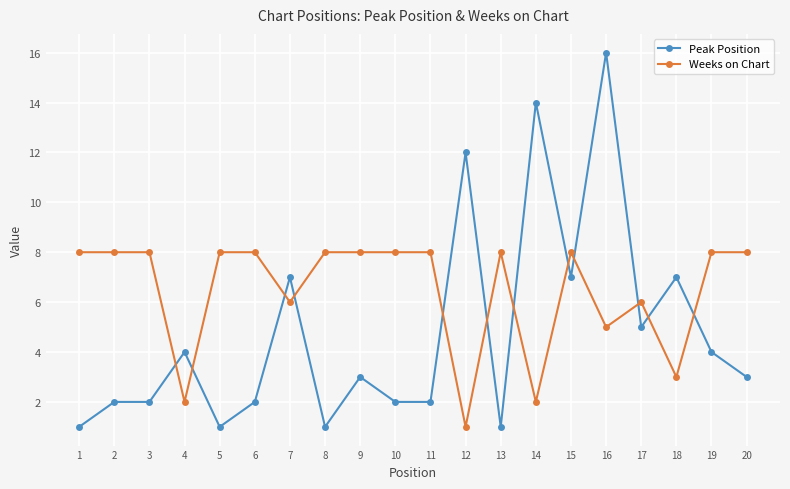

What is the approximate value of Peak Position at 7, to the nearest 10?

10